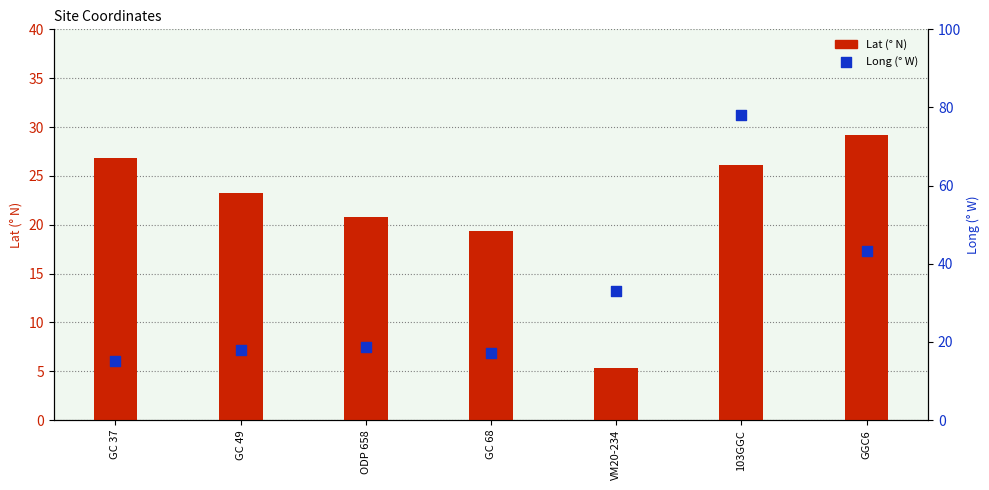

At how many categories does at least one series exceed 21?

5